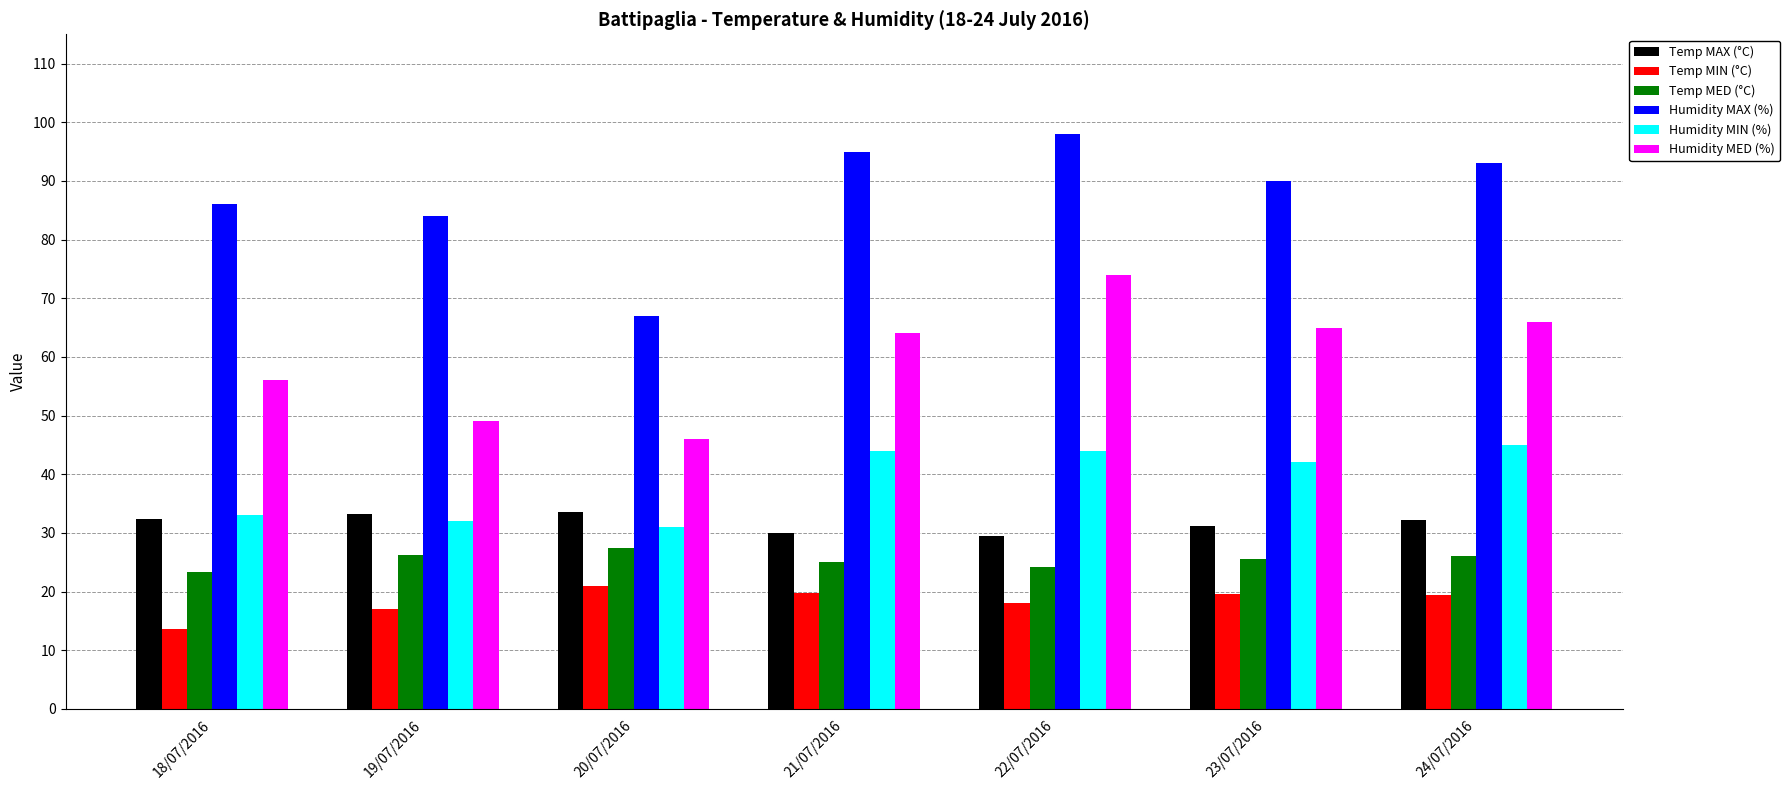

What is the maximum value shown in the chart?

98.0